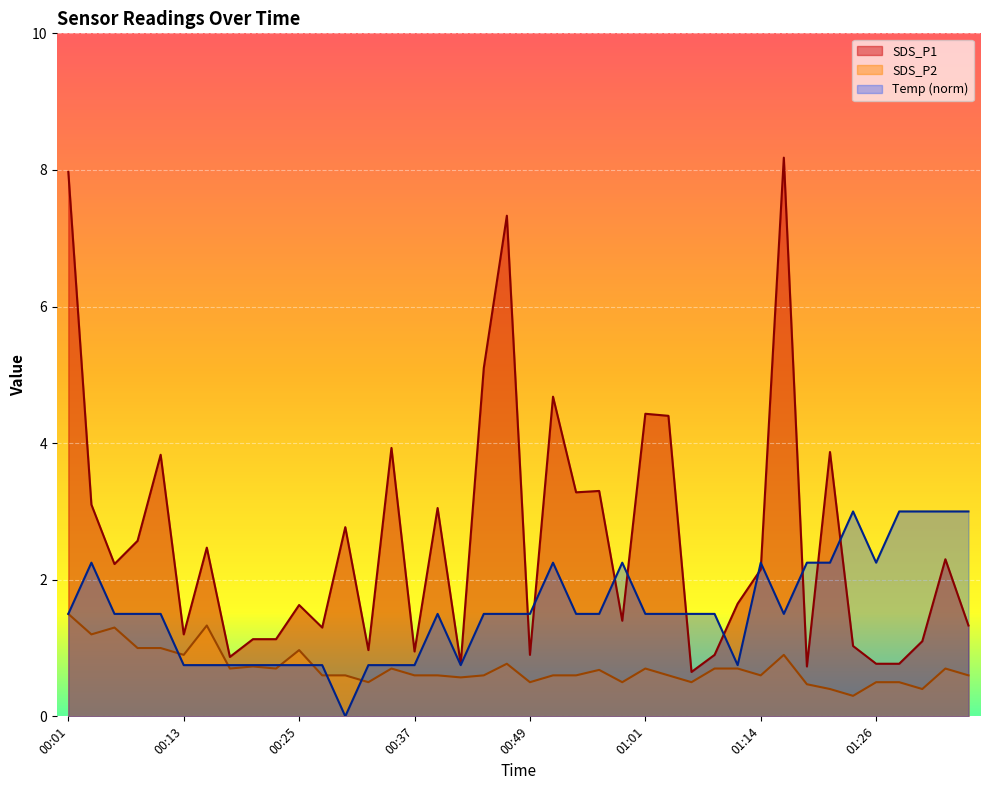

What is the label of the 30th point from the left?

01:11